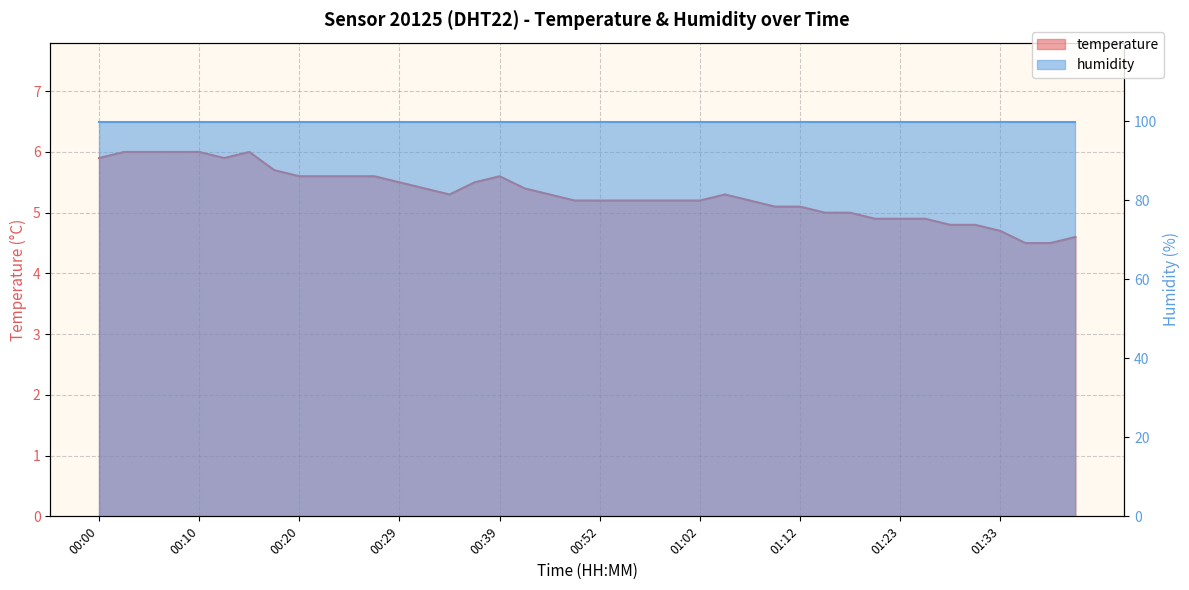

What is the average value?

5.3